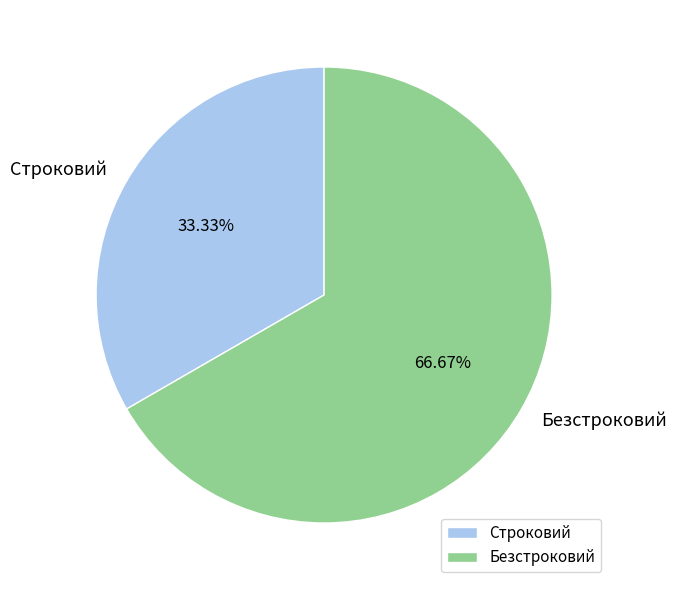

True or false: Безстроковий accounts for 67% of the total.

True